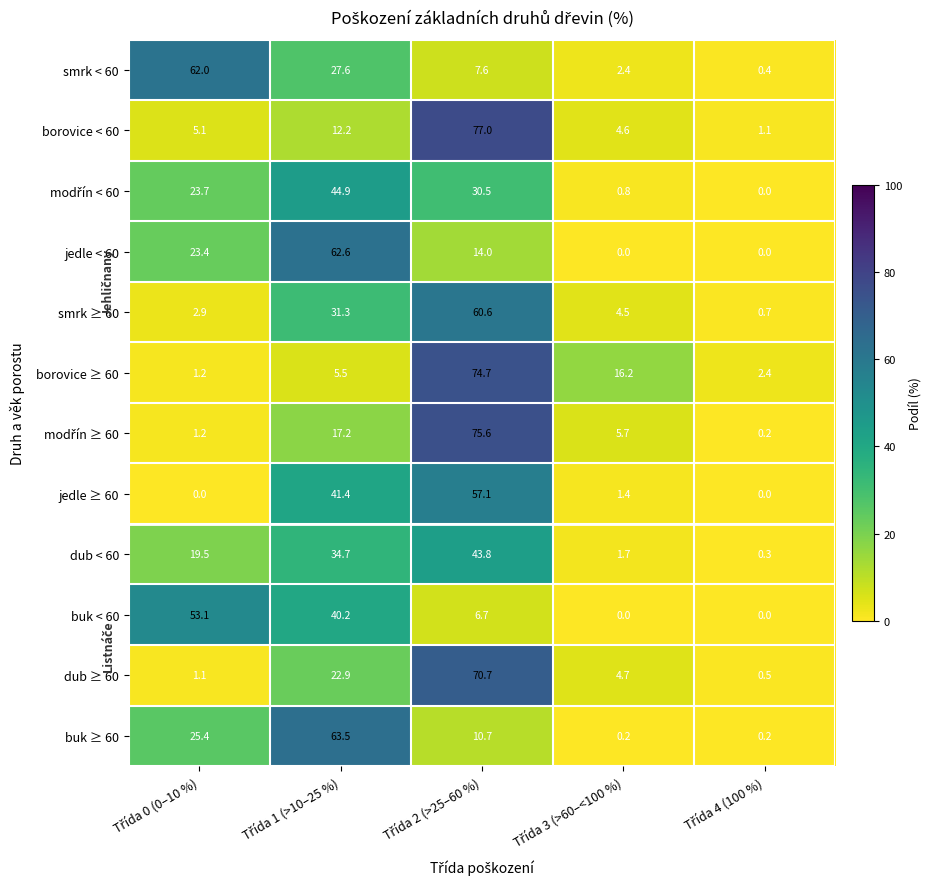

What is the difference between the second highest and minimum values in the borovice < 60 series?

11.1